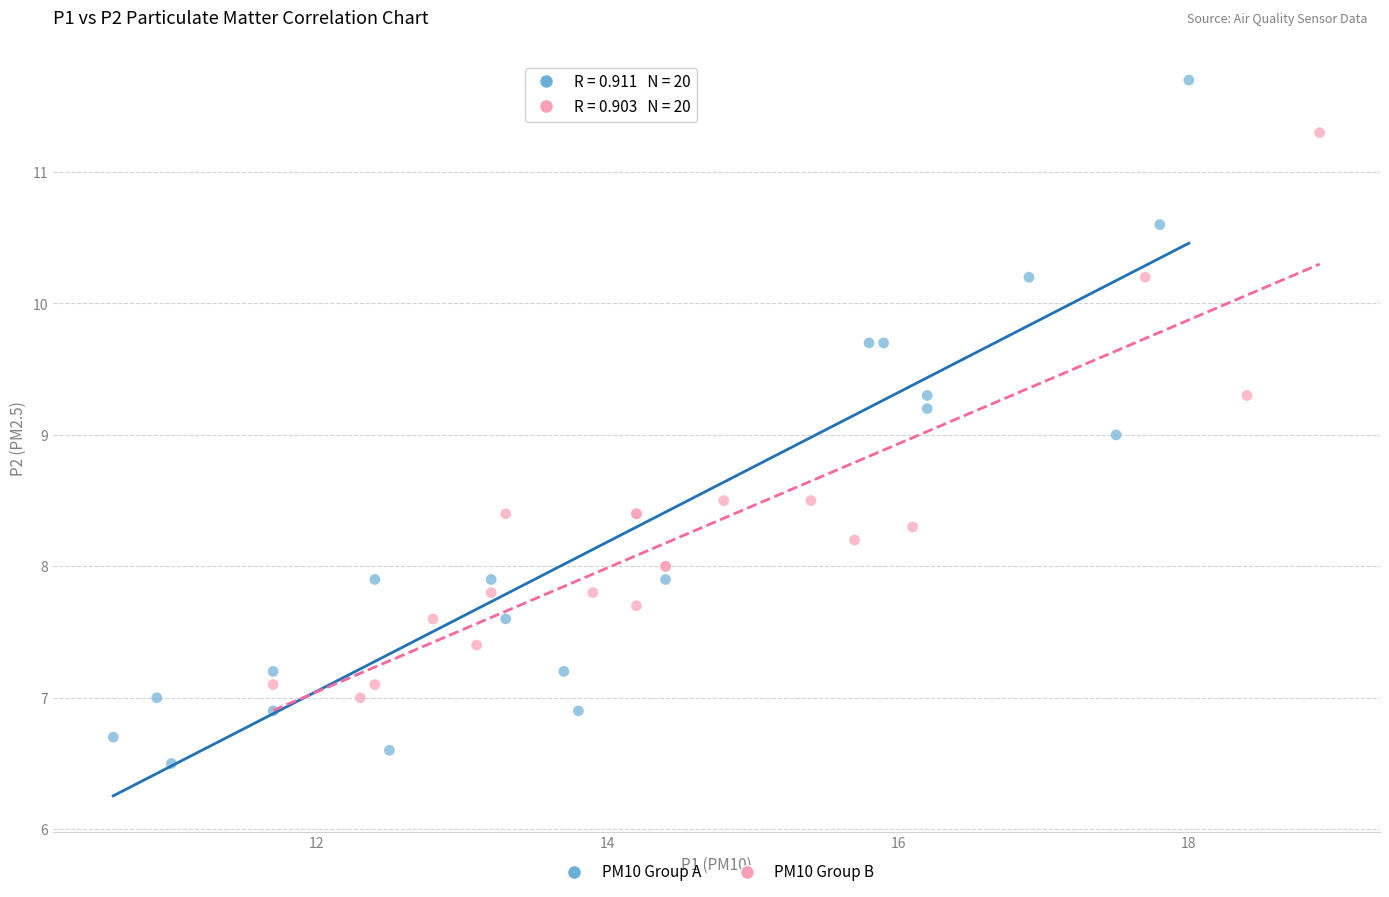

Which series reaches the minimum Y coordinate?

PM10 Group A